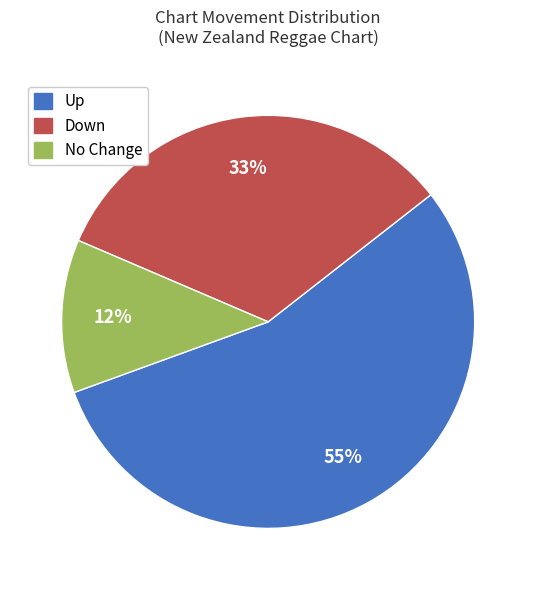

To the nearest percent, what is the average slice percentage?

33%